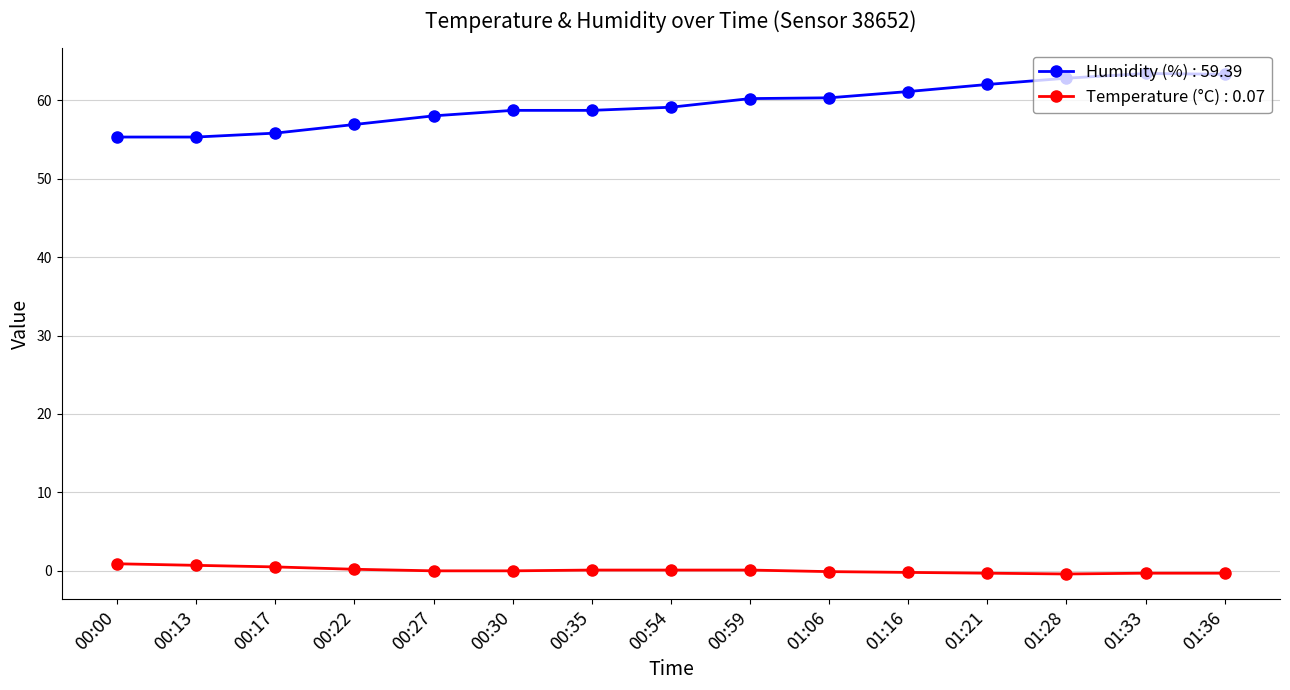

What is the label of the 5th point from the right?

01:16